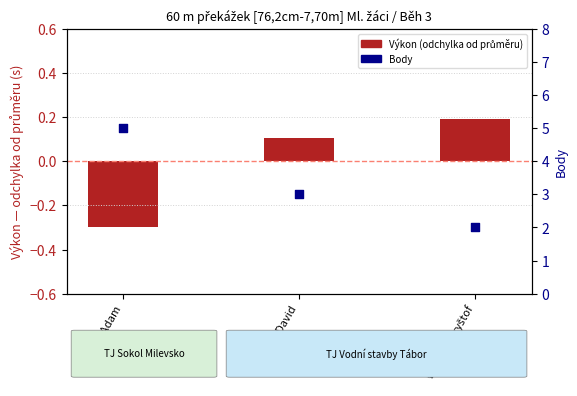

What are all the series names shown in the legend?

Výkon (odchylka od průměru), Body